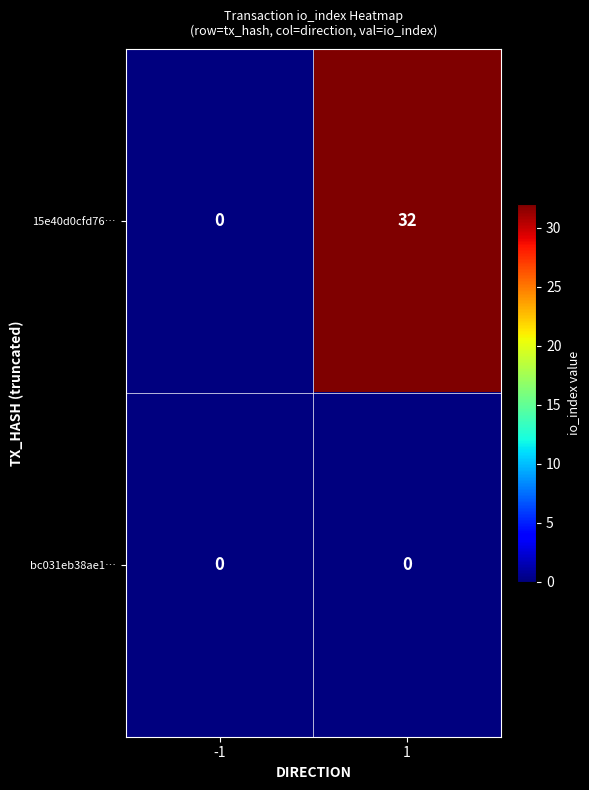

The bc031eb38ae1… series shows 0 at -1. True or false?

True